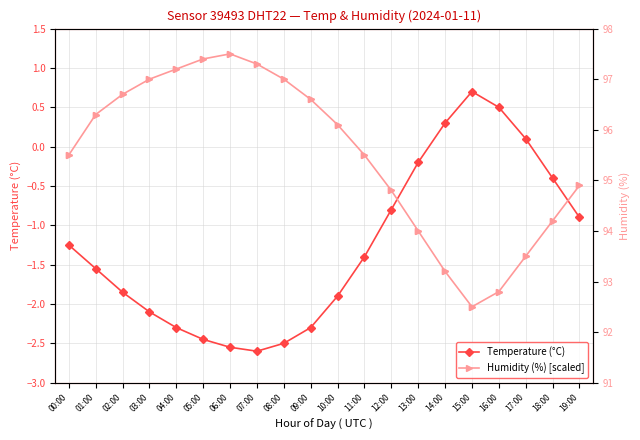

What is the difference between the maximum and minimum values in the Temperature (°C) series?

3.3